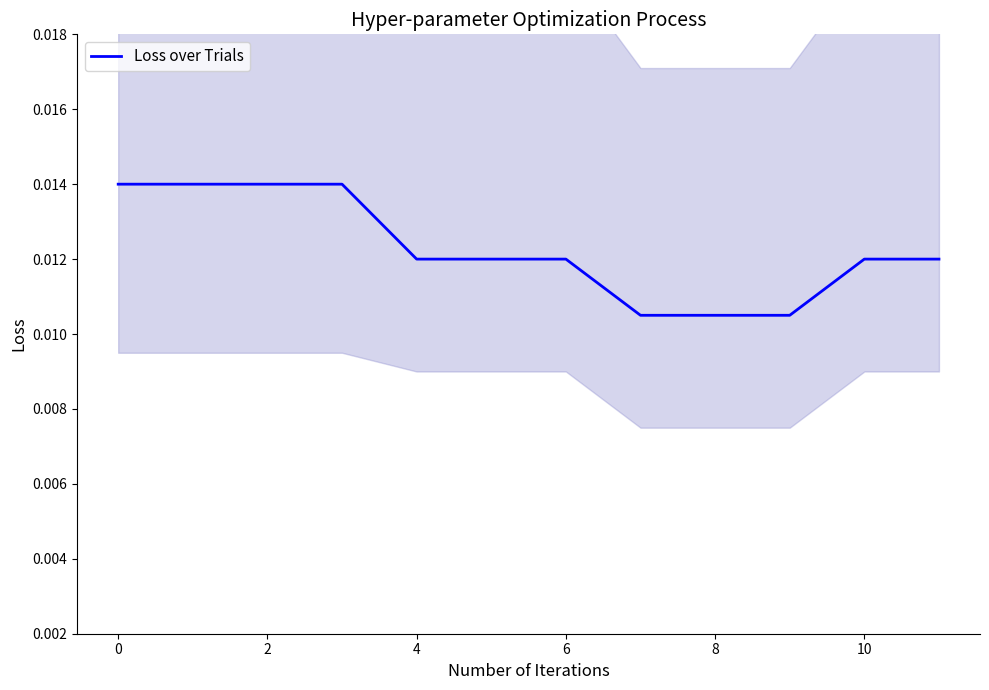

How many series are shown in this chart?

1